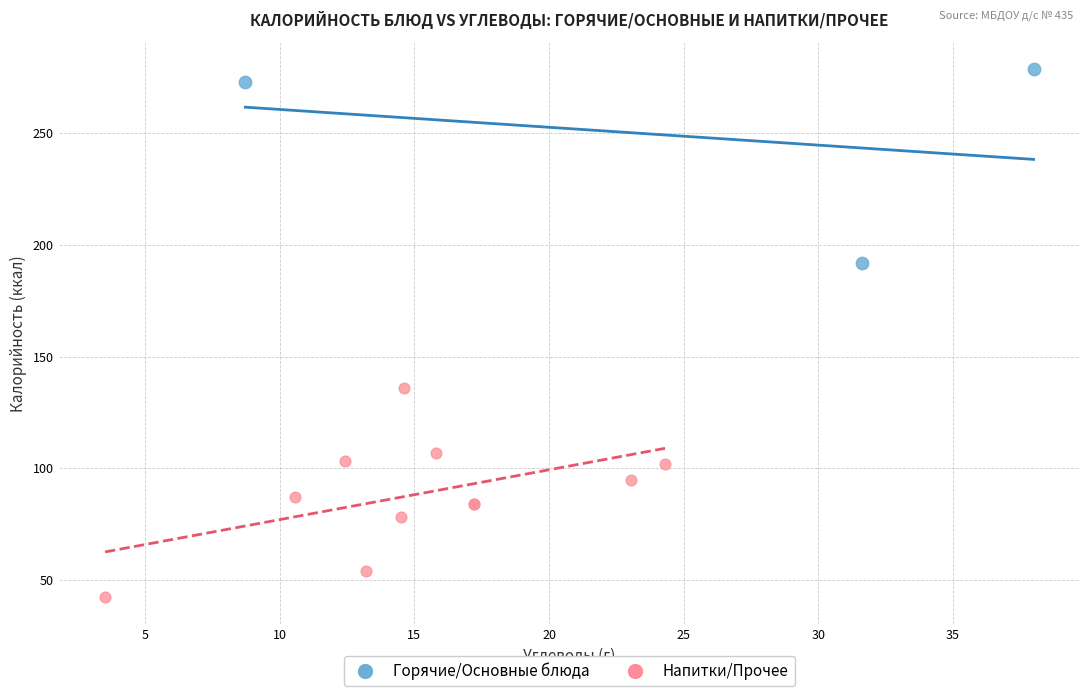

What are all the series names shown in the legend?

Горячие/Основные блюда, Напитки/Прочее